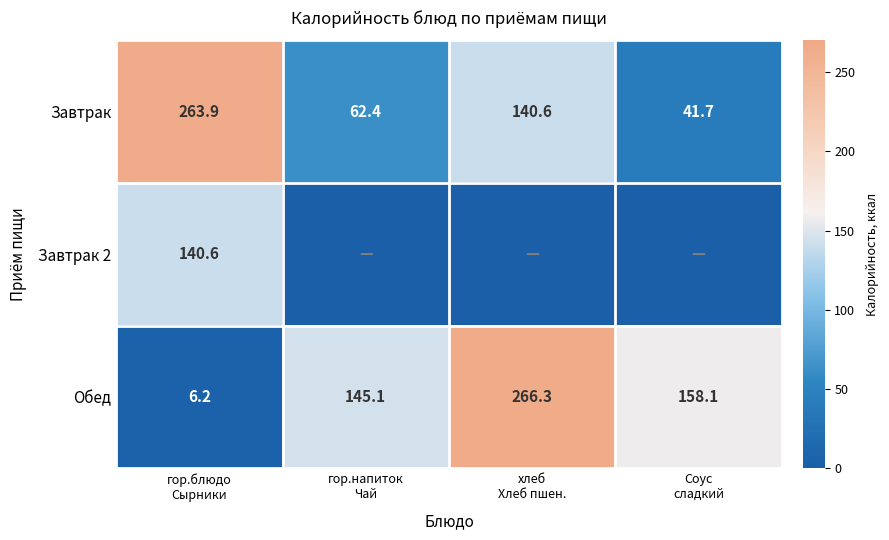

Between Соус
сладкий and гор.напиток
Чай, which is larger?

гор.напиток
Чай